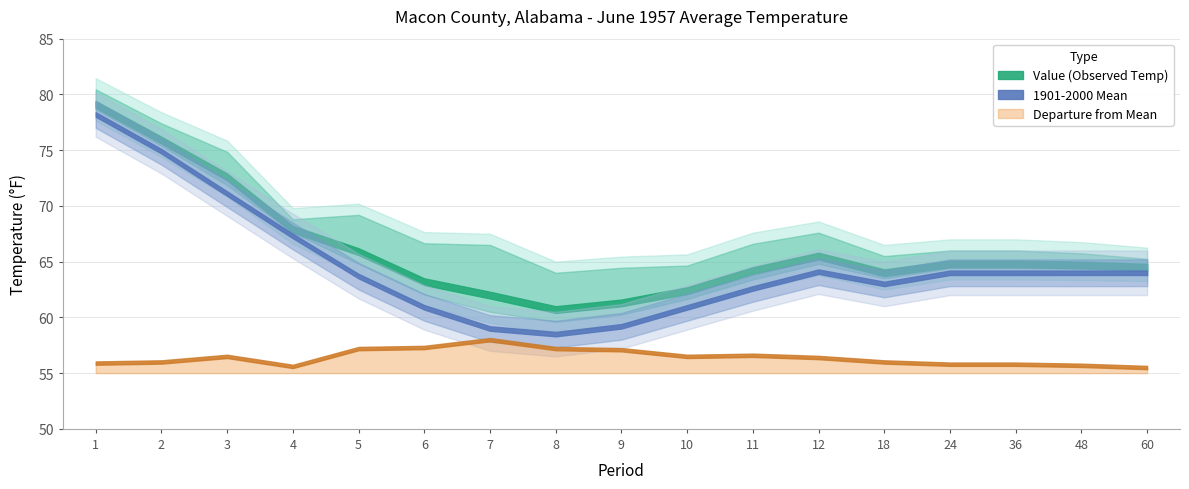

True or false: Departure and Value intersect in this chart.

False